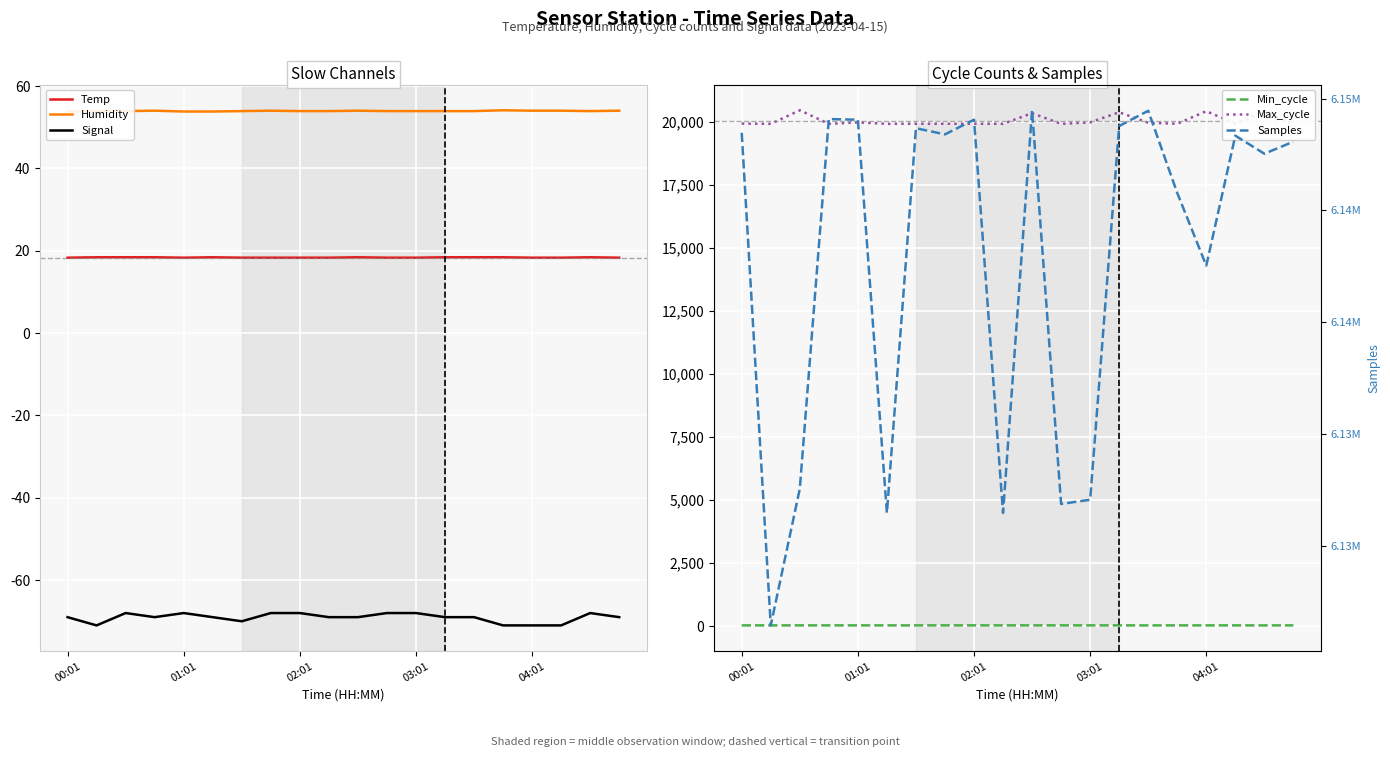

At 13, list the series in order from largest to smallest.

Samples, Max_cycle, Humidity, Min_cycle, Temp, Signal